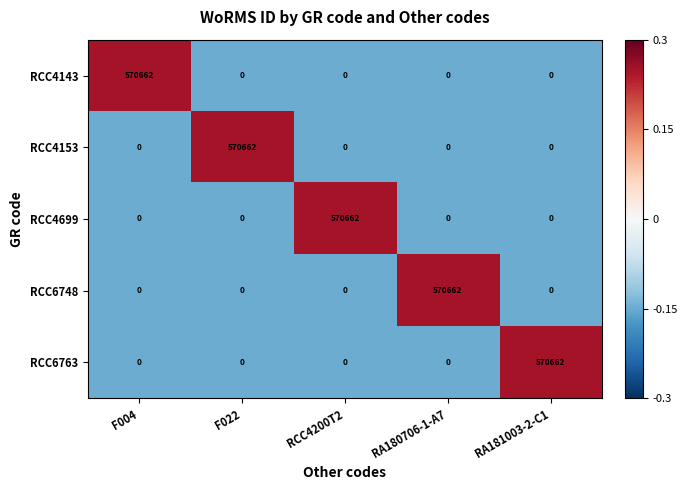

What is the difference between the maximum and minimum values in the RCC4153 series?

570662